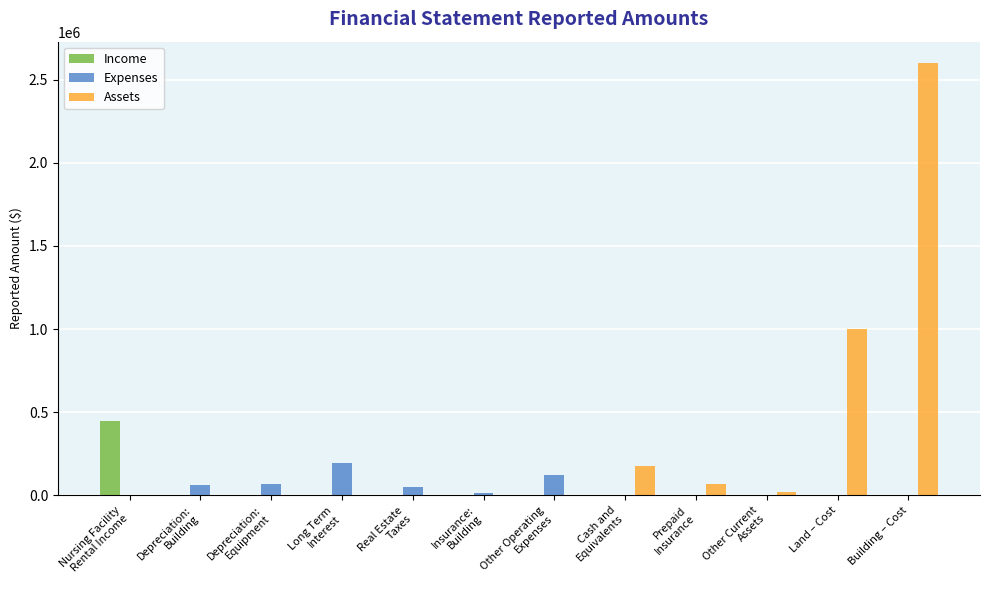

Which series has the largest total across all categories?

Assets